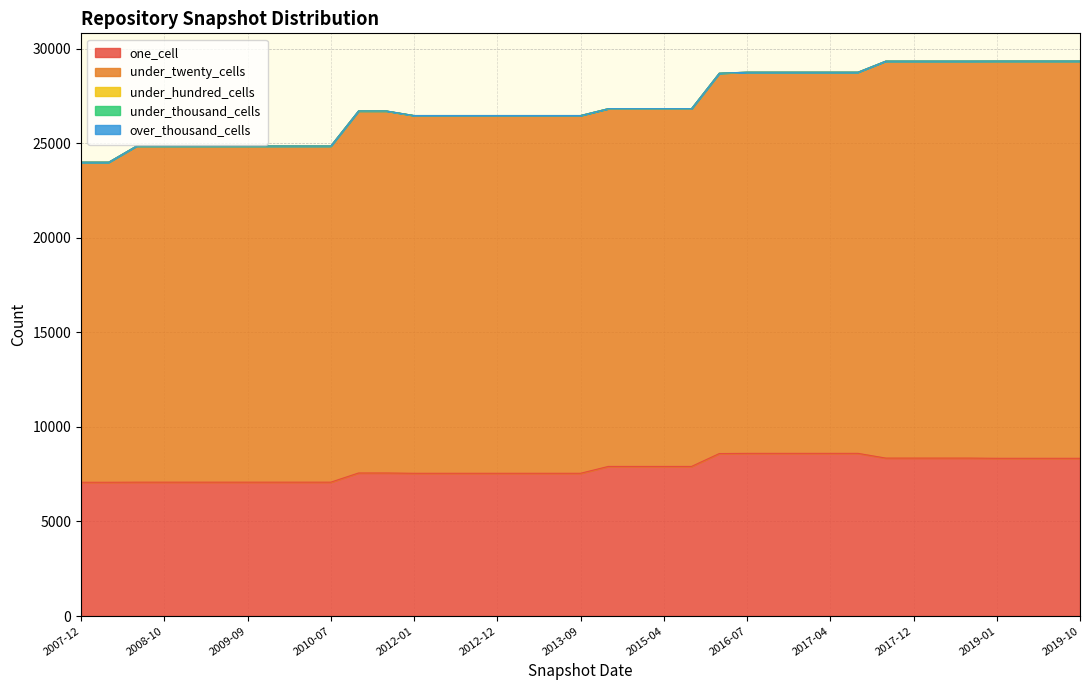

What is the total value across all series at 2016-10?

28765